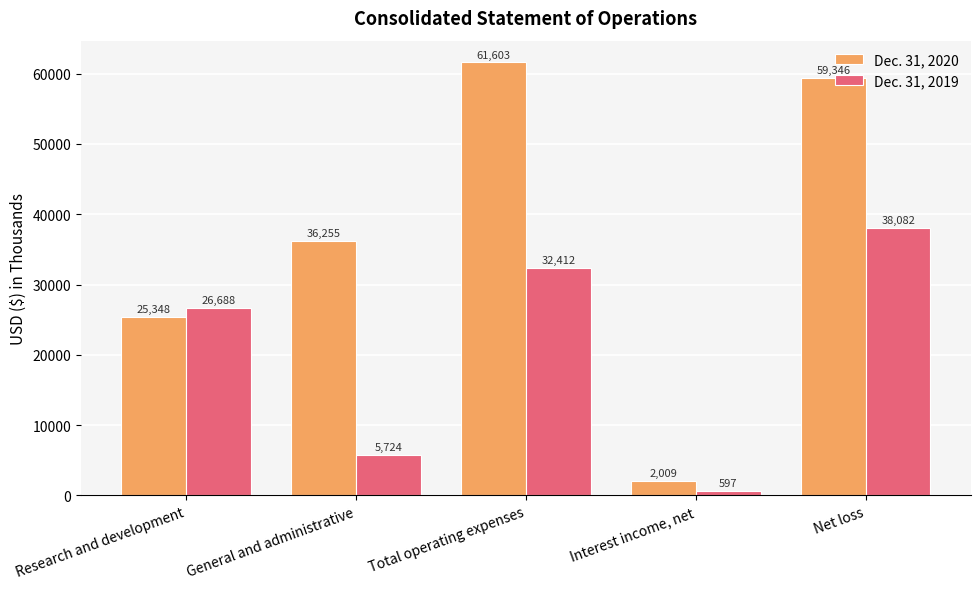

How many categories are shown in the chart?

5